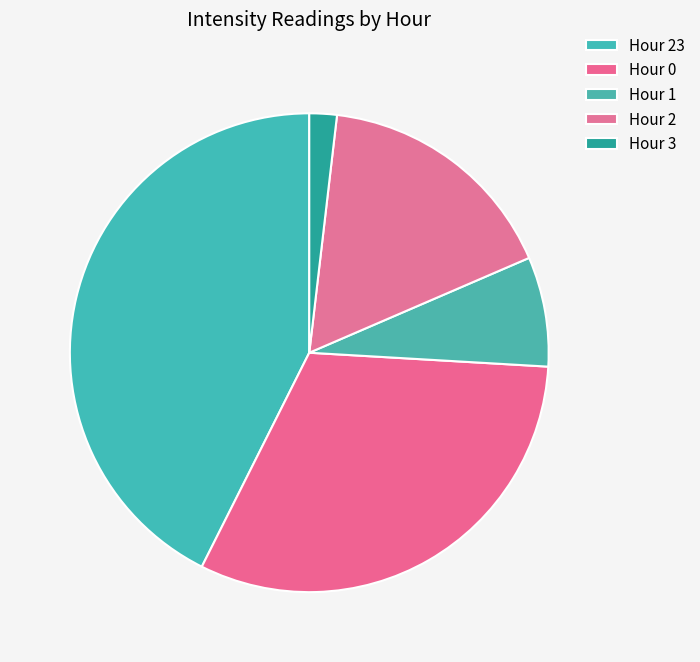

Count the number of slices in the pie.

5